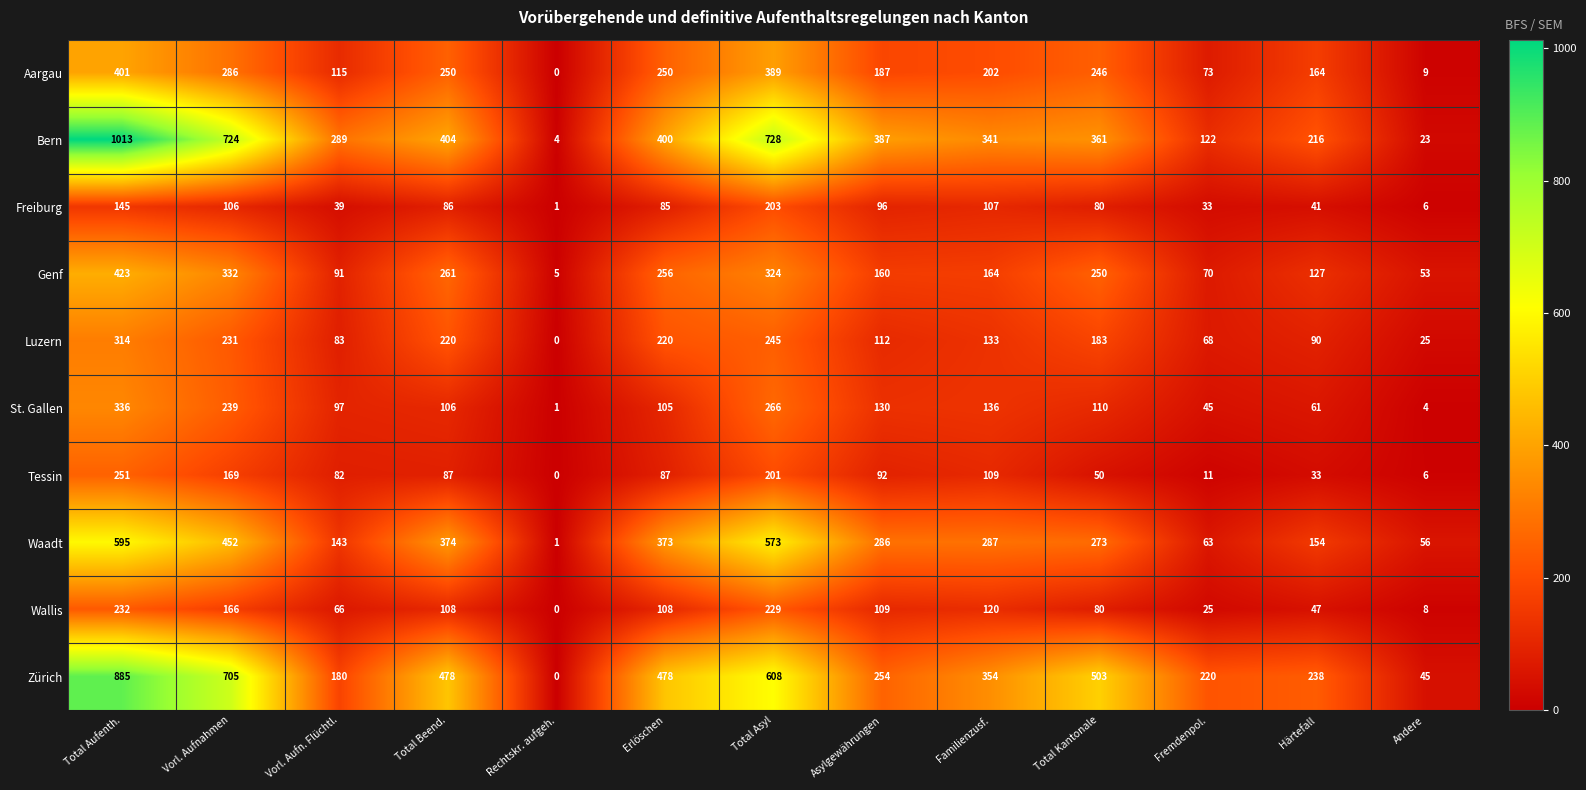

How many distinct data groups are displayed?

10